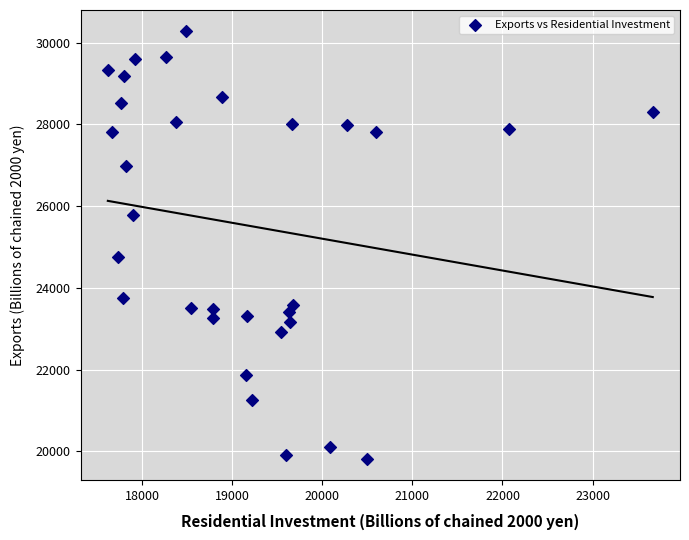

What is the range of X values (max minus min)?

6052.8